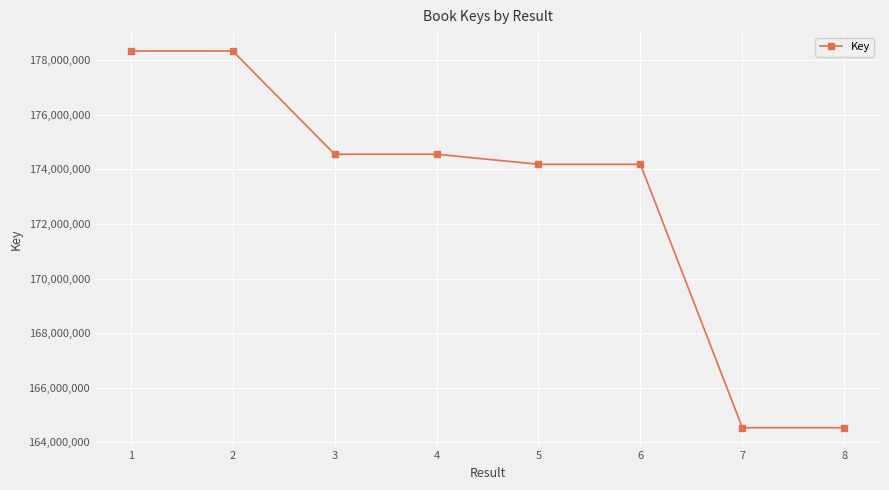

What is the minimum value shown in the chart?

164538653